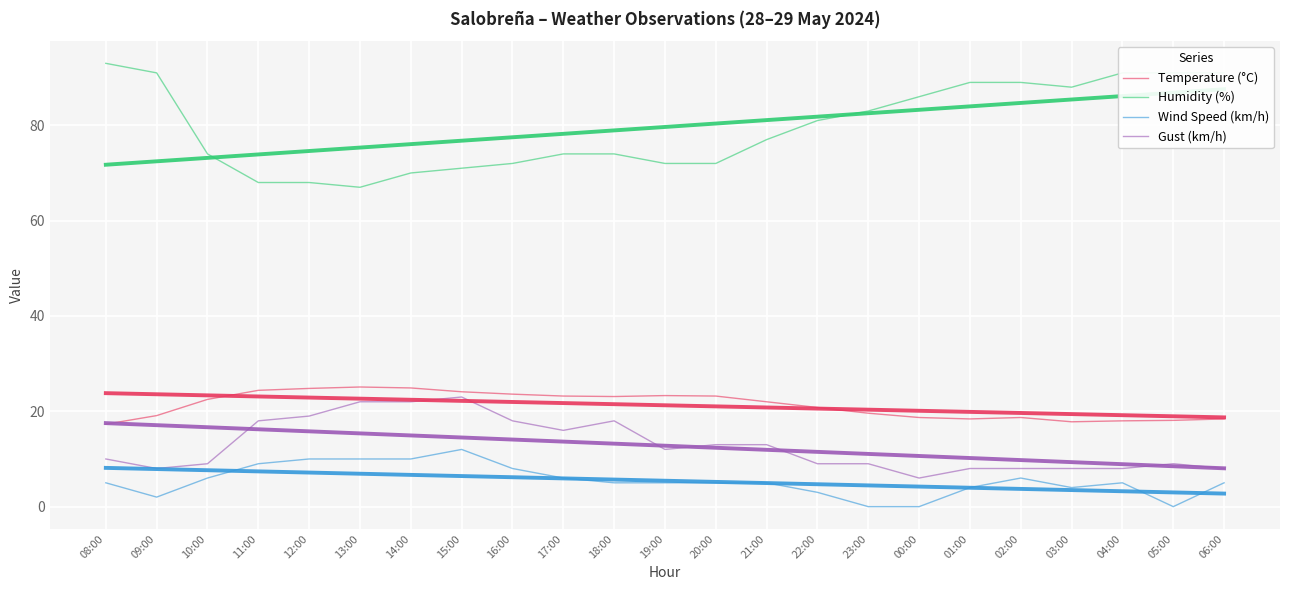

What is the label of the 11th point from the right?

20:00